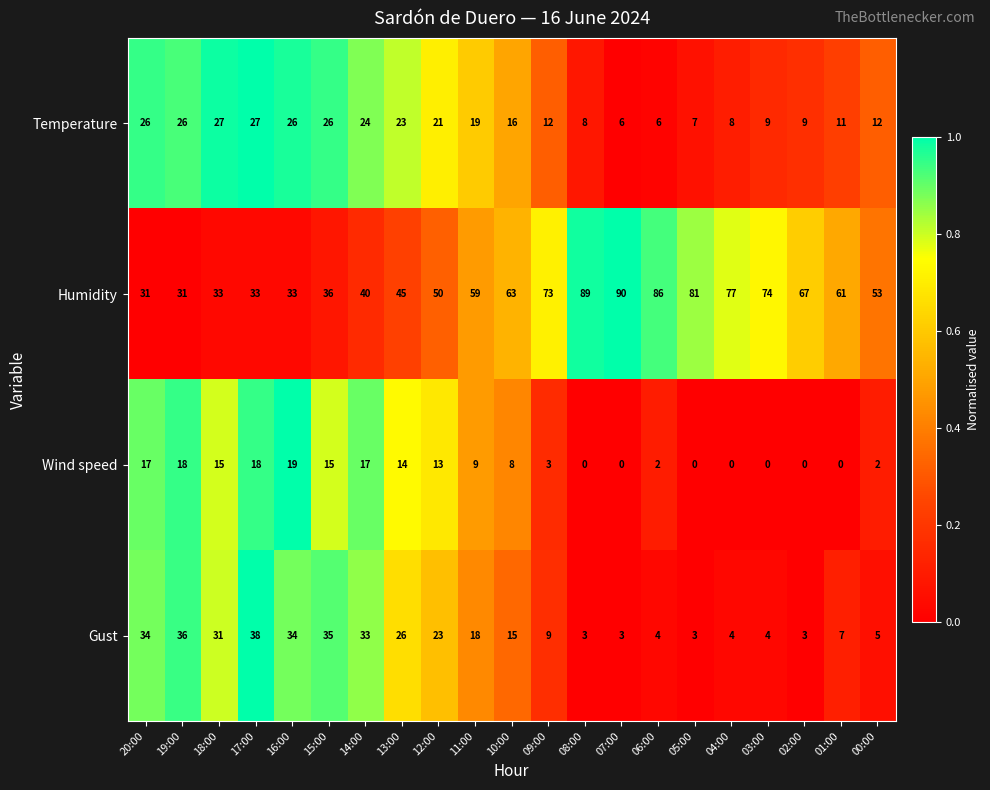

The value of Gust at 17:00 is 14. True or false?

False